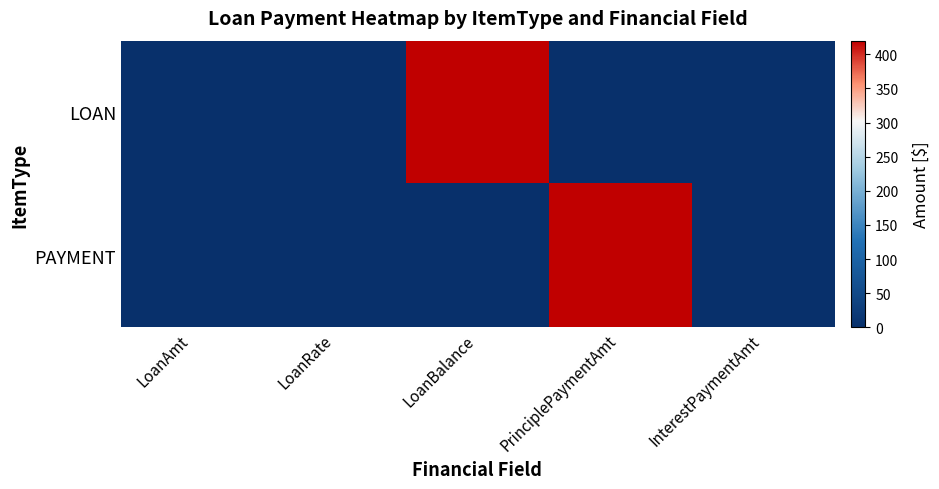

Which series has the largest range (max minus min)?

LOAN